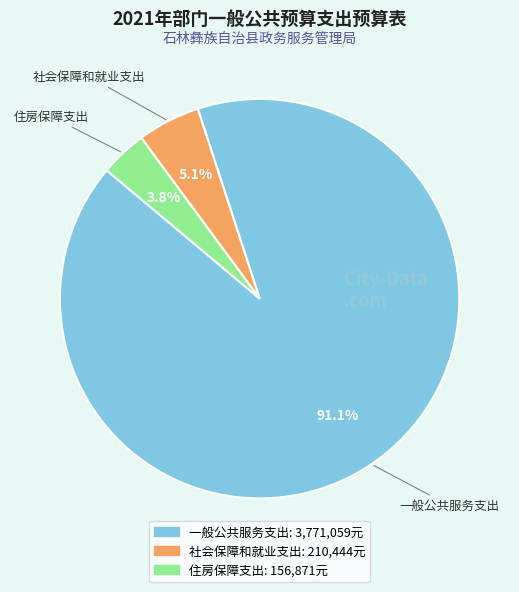

What is the ratio of the value at 住房保障支出 to the value at 社会保障和就业支出?

0.7